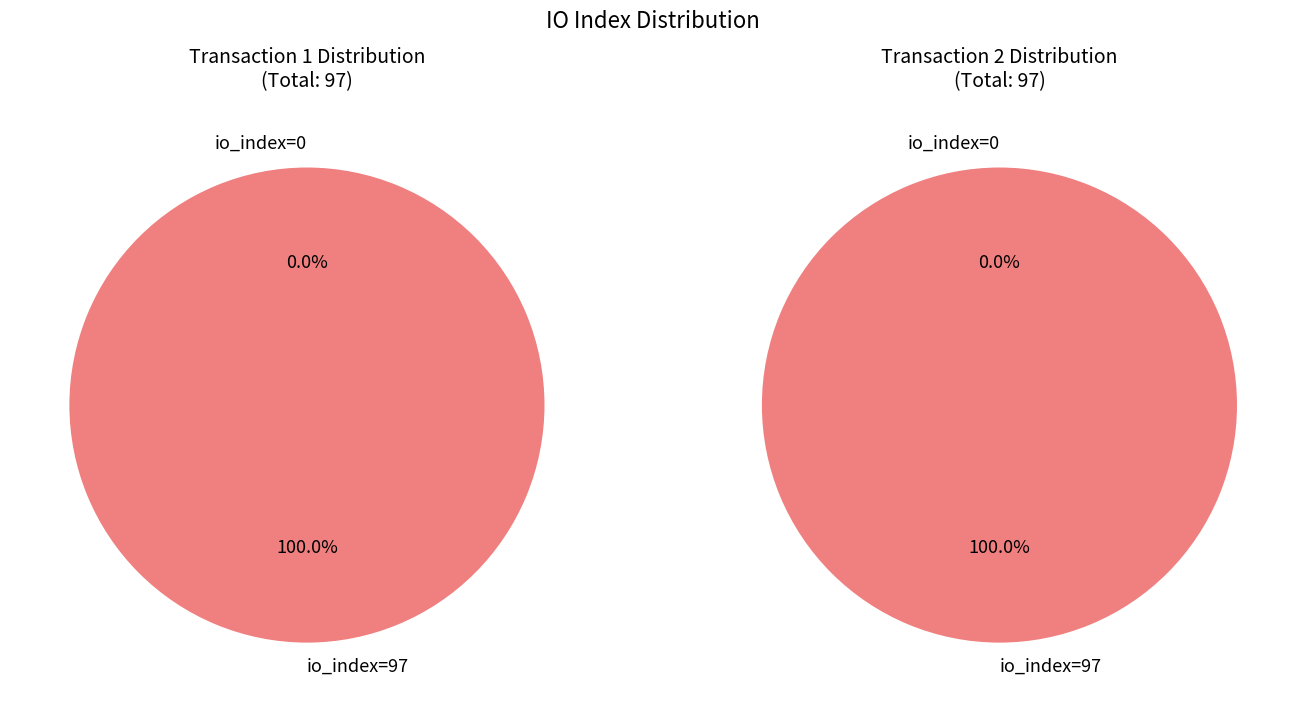

How many slices are in this pie chart?

2